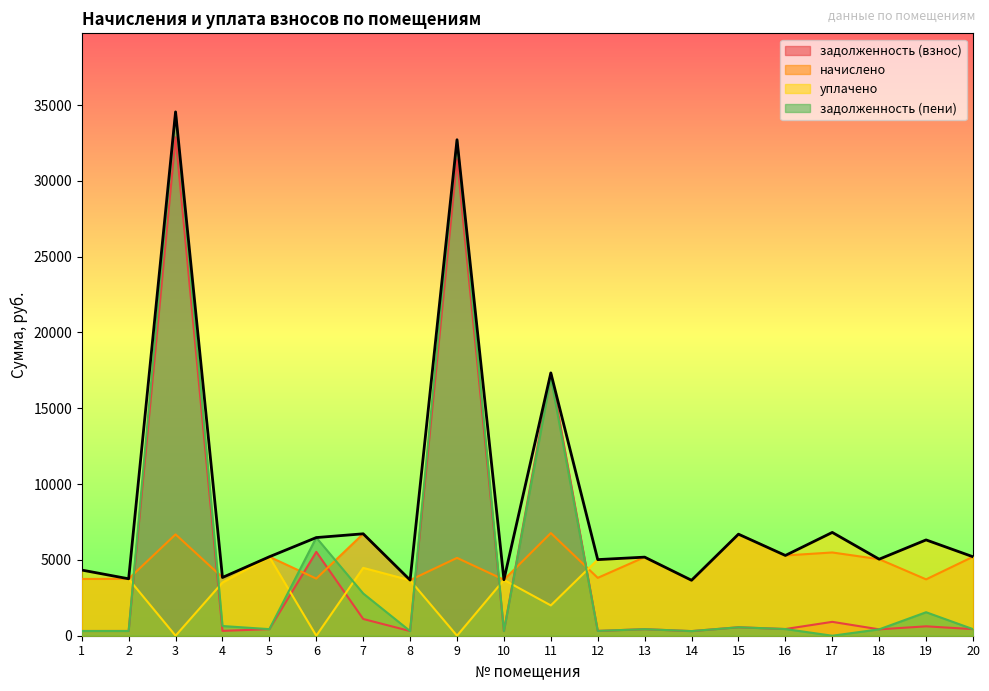

At which label is задолженность (пени) closest to 17274?

11